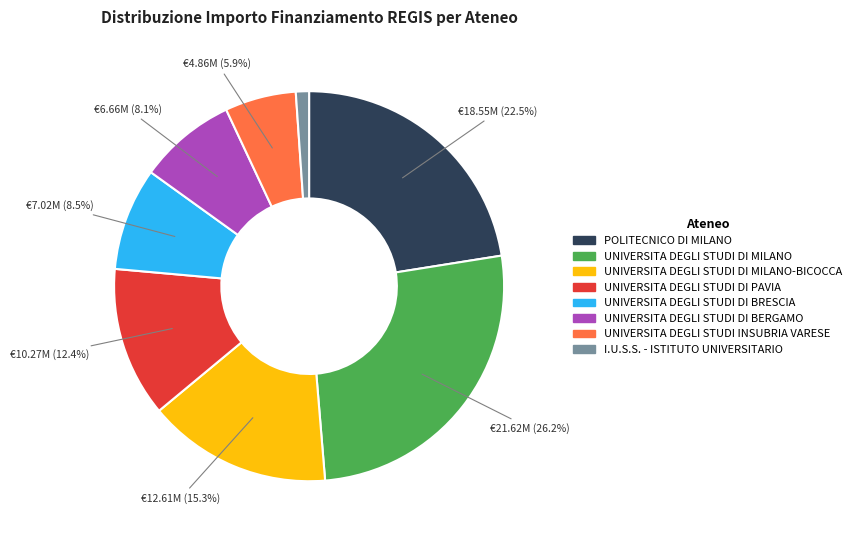

Does any single category account for the majority?

No